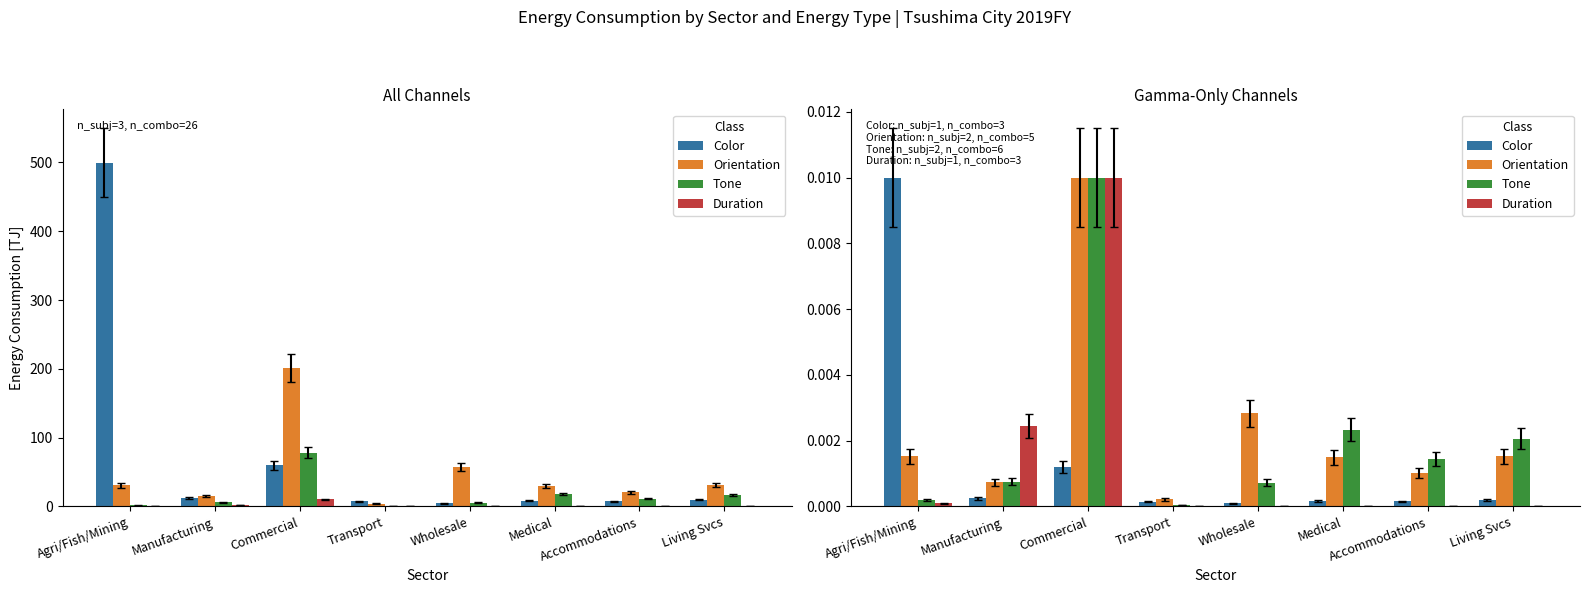

Where is Tone nearest to the value 0?

Transport